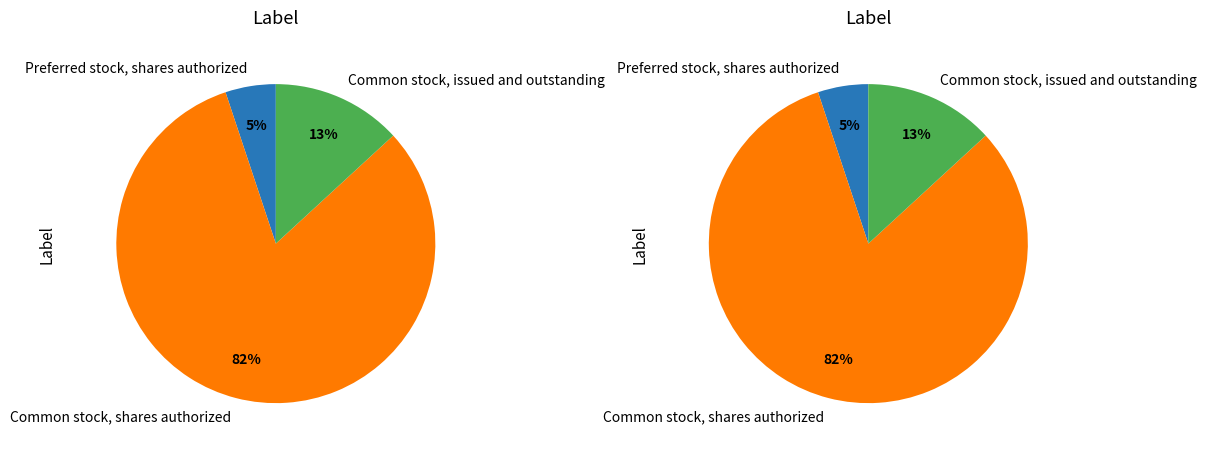

What percentage is the Preferred stock, shares authorized slice, to the nearest percent?

5%